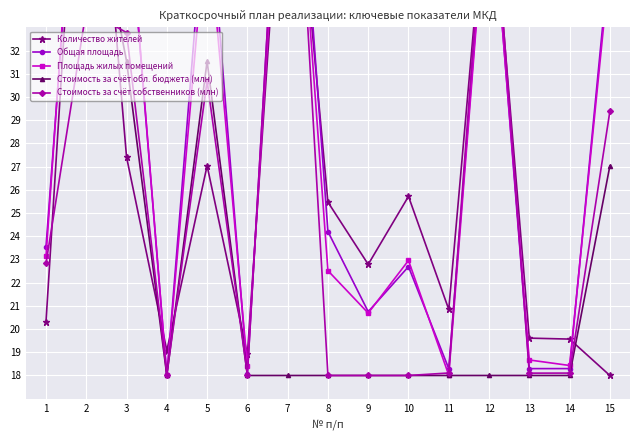

Reading left to right, extract all data points from this chart.

Количество жителей: 1=20.3	2=48.0	3=27.4	4=19.1	5=27.0	6=18.9	7=44.4	8=25.5	9=22.8	10=25.7	11=20.8	12=40.4	13=19.6	14=19.6	15=18.0
Общая площадь: 1=23.5	2=46.9	3=39.2	4=18.0	5=39.5	6=18.1	7=48.0	8=24.2	9=20.7	10=22.7	11=18.3	12=40.3	13=18.3	14=18.3	15=36.3
Площадь жилых помещений: 1=23.1	2=48.0	3=39.4	4=18.0	5=37.8	6=18.4	7=46.3	8=22.5	9=20.7	10=23.0	11=18.0	12=40.1	13=18.7	14=18.4	15=35.7
Стоимость за счёт обл. бюджета (млн): 1=48.0	2=40.6	3=31.5	4=18.0	5=31.5	6=18.0	7=18.0	8=18.0	9=18.0	10=18.0	11=18.0	12=18.0	13=18.0	14=18.0	15=27.0
Стоимость за счёт собственников (млн): 1=22.8	2=33.7	3=32.8	4=18.0	5=30.7	6=18.0	7=48.0	8=18.0	9=18.0	10=18.0	11=18.1	12=41.4	13=18.1	14=18.1	15=29.4